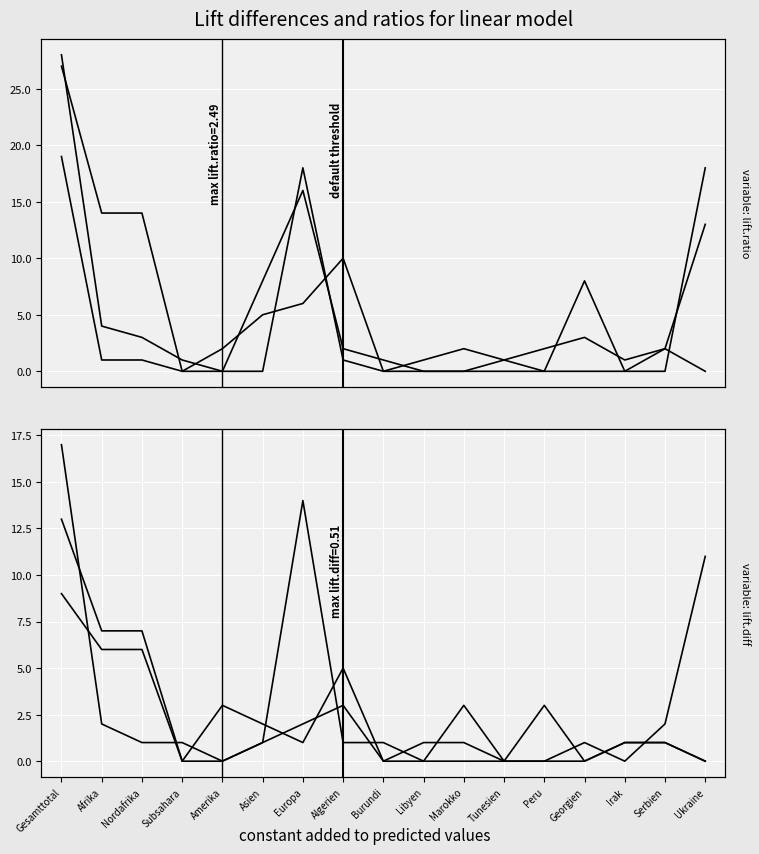

Reading left to right, what are all the values shown in this chart?

Beginn Papierbeschaffung (col_5): Gesamttotal=28	Afrika=4	Nordafrika=3	Subsahara=1	Amerika=0	Asien=8	Europa=16	Algerien=2	Burundi=1	Libyen=0	Marokko=0	Tunesien=1	Peru=0	Georgien=8	Irak=0	Serbien=2	Ukraine=13
Beginn Ausreiseorganisation (col_15): Gesamttotal=27	Afrika=14	Nordafrika=14	Subsahara=0	Amerika=2	Asien=5	Europa=6	Algerien=10	Burundi=0	Libyen=1	Marokko=2	Tunesien=1	Peru=2	Georgien=3	Irak=1	Serbien=2	Ukraine=0
Gesuche Rückkehrhilfe (col_11): Gesamttotal=19	Afrika=1	Nordafrika=1	Subsahara=0	Amerika=0	Asien=0	Europa=18	Algerien=1	Burundi=0	Libyen=0	Marokko=0	Tunesien=0	Peru=0	Georgien=0	Irak=0	Serbien=0	Ukraine=18
Abschluss Ausreiseorganisation (col_17): Gesamttotal=13	Afrika=7	Nordafrika=7	Subsahara=0	Amerika=3	Asien=2	Europa=1	Algerien=5	Burundi=0	Libyen=1	Marokko=1	Tunesien=0	Peru=3	Georgien=0	Irak=1	Serbien=1	Ukraine=0
Papiere vorhanden (col_6): Gesamttotal=17	Afrika=2	Nordafrika=1	Subsahara=1	Amerika=0	Asien=1	Europa=14	Algerien=1	Burundi=1	Libyen=0	Marokko=0	Tunesien=0	Peru=0	Georgien=1	Irak=0	Serbien=2	Ukraine=11
Abschluss Ausreiseorg. (col_16): Gesamttotal=9	Afrika=6	Nordafrika=6	Subsahara=0	Amerika=0	Asien=1	Europa=2	Algerien=3	Burundi=0	Libyen=0	Marokko=3	Tunesien=0	Peru=0	Georgien=0	Irak=1	Serbien=1	Ukraine=0